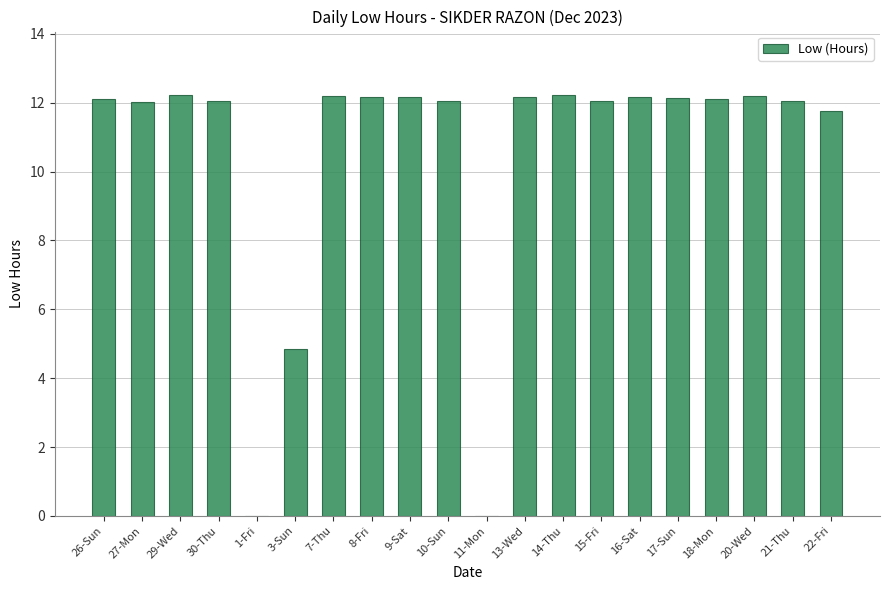

What is the sum of all values?

210.7